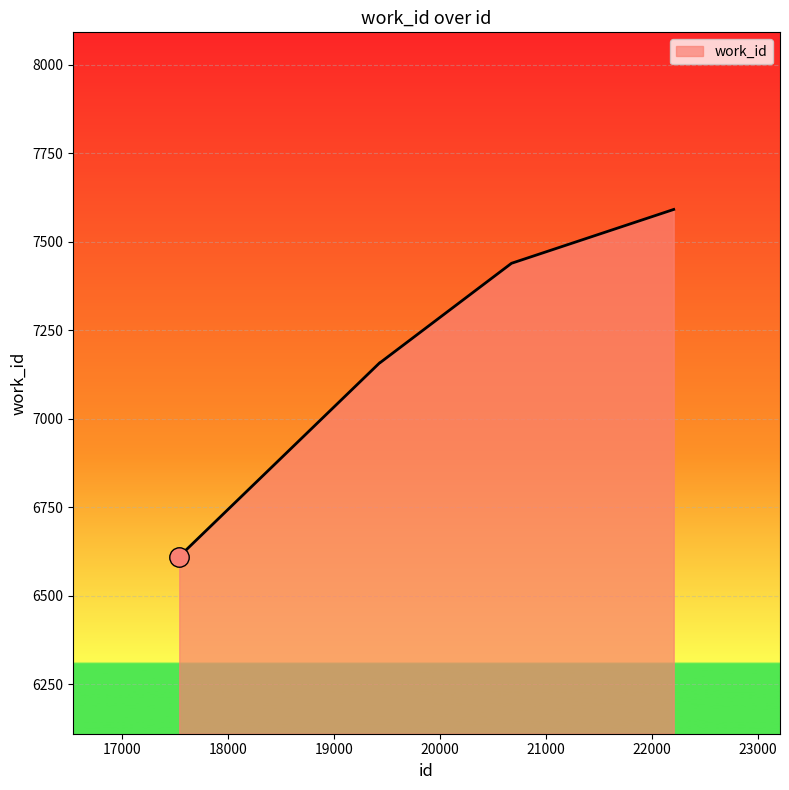

What is the maximum value shown in the chart?

7591